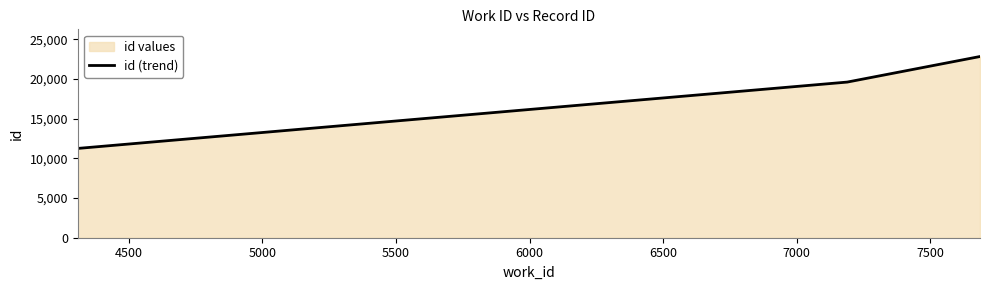

How many data points are less than 19581?

1